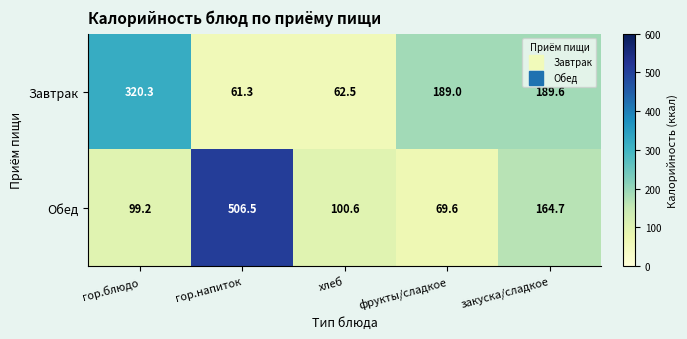

What is the sum of the Завтрак values at закуска/сладкое and гор.блюдо?

509.9